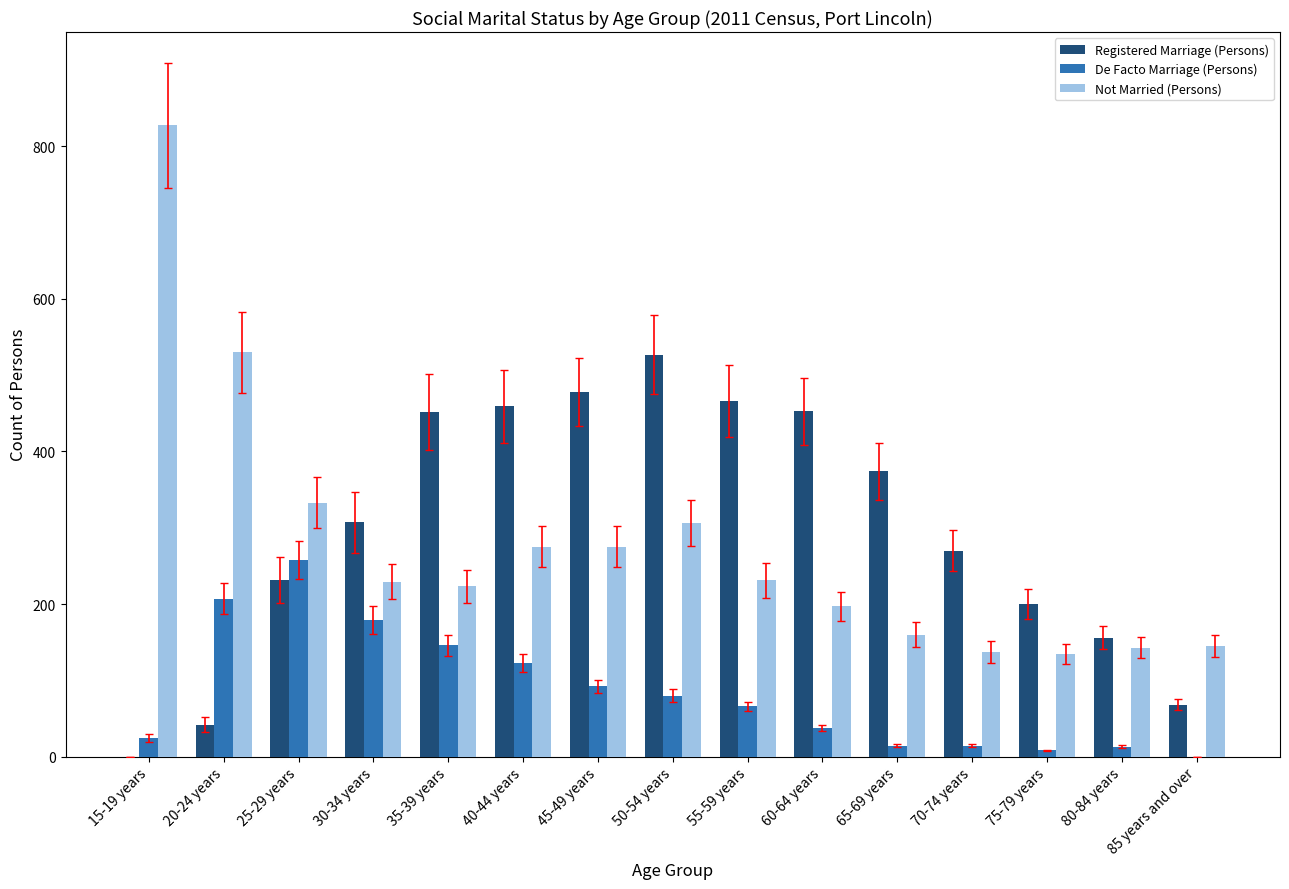

Are the bars horizontal?

No